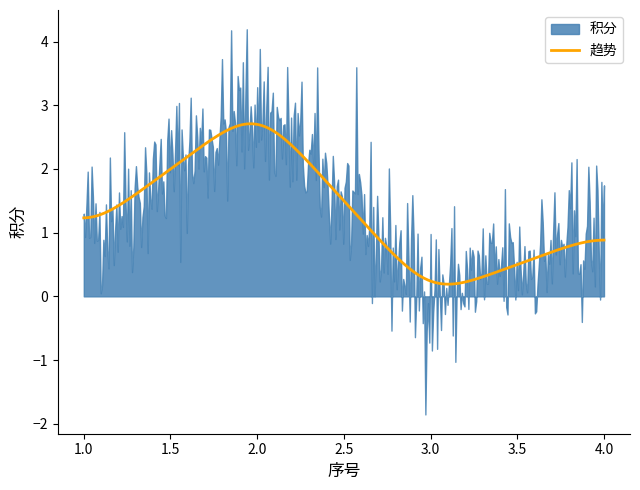

What is the highest value of the 趋势 series?

2.7